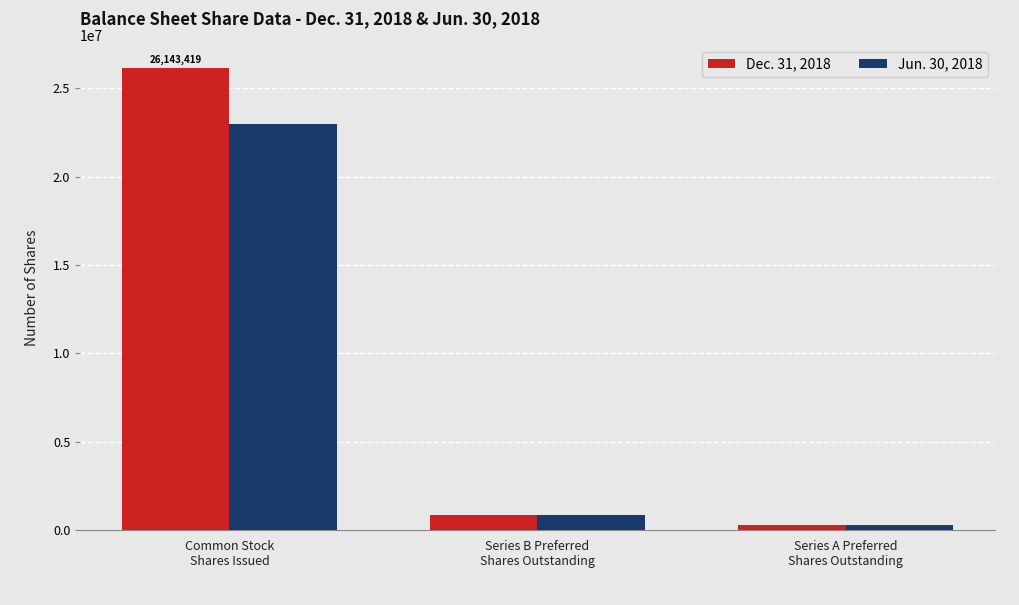

At which label is Dec. 31, 2018 closest to 13210974?

Series B Preferred
Shares Outstanding